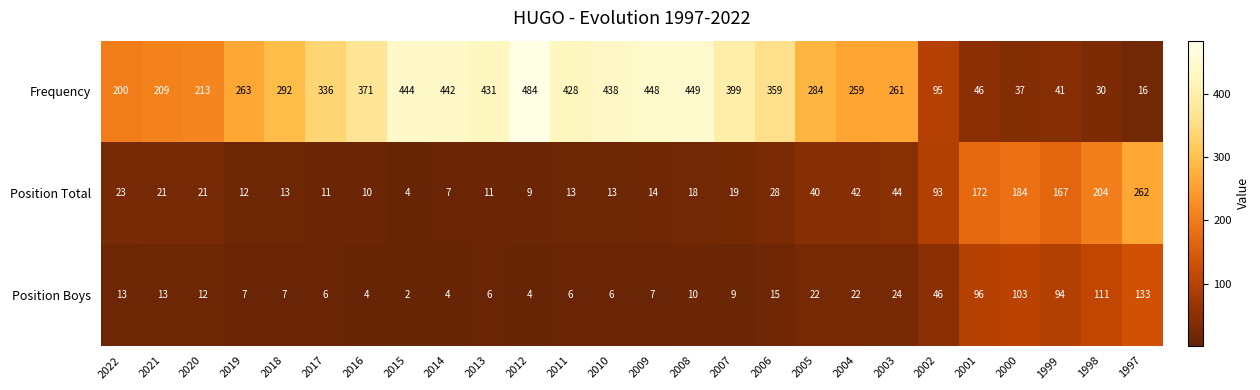

Between 2020 and 2013, which series saw the biggest shift?

Frequency